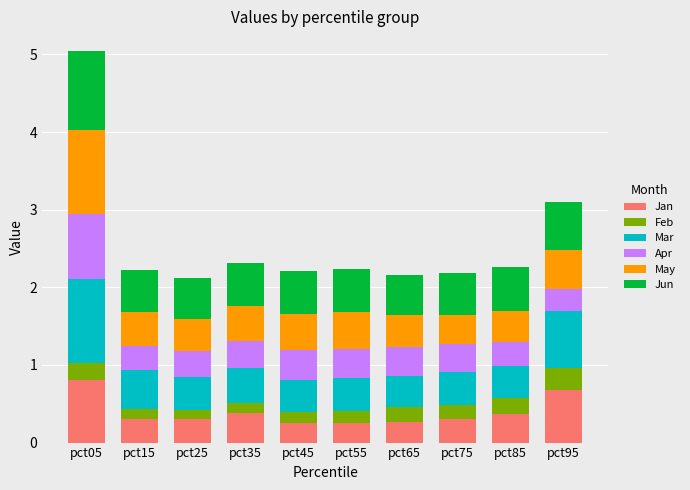

What is the highest value of the Jan series?

0.8